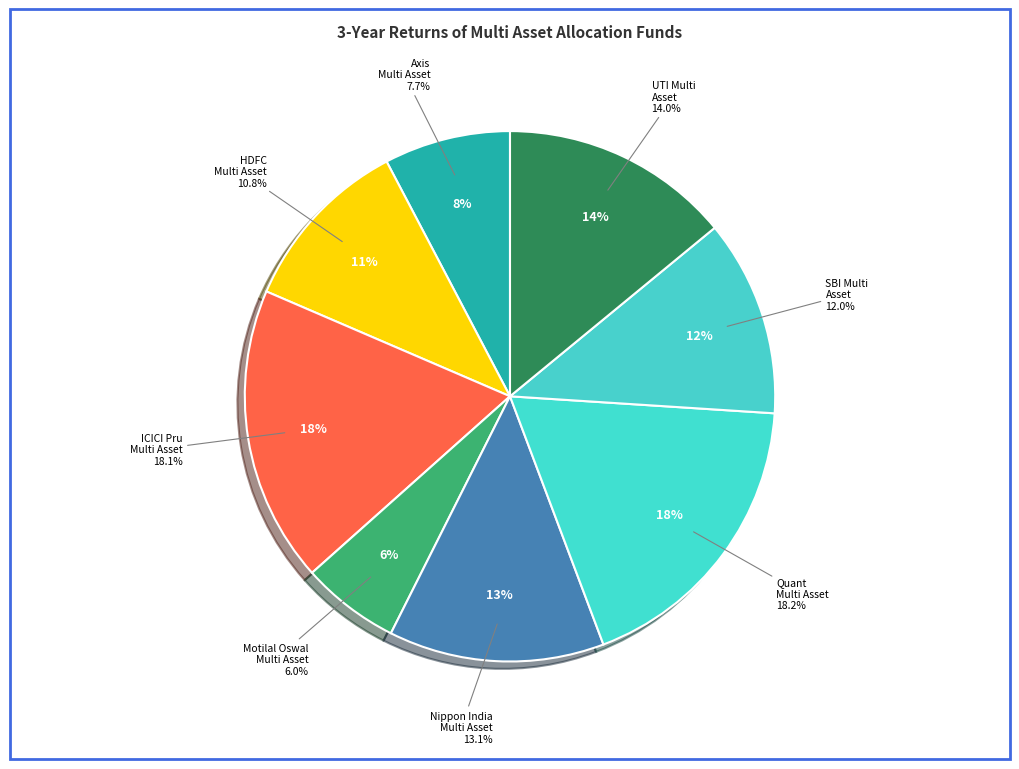

Does Quant Multi Asset Fund account for over 50% of the chart?

No